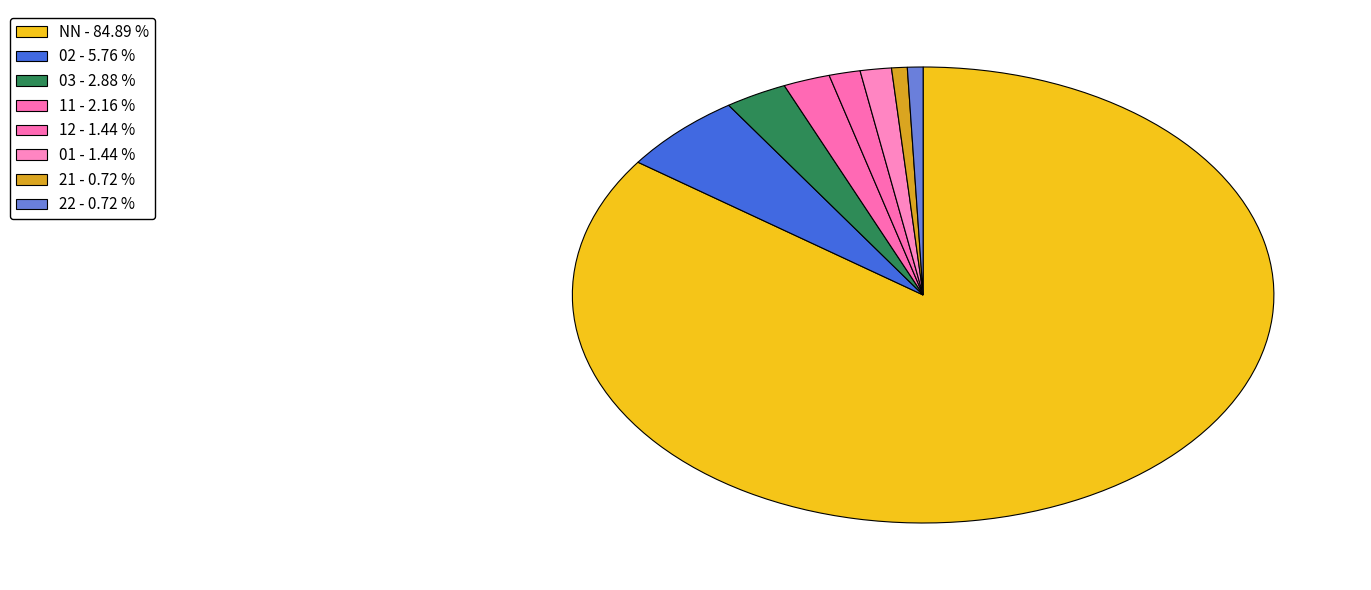

Does any single category account for the majority?

Yes